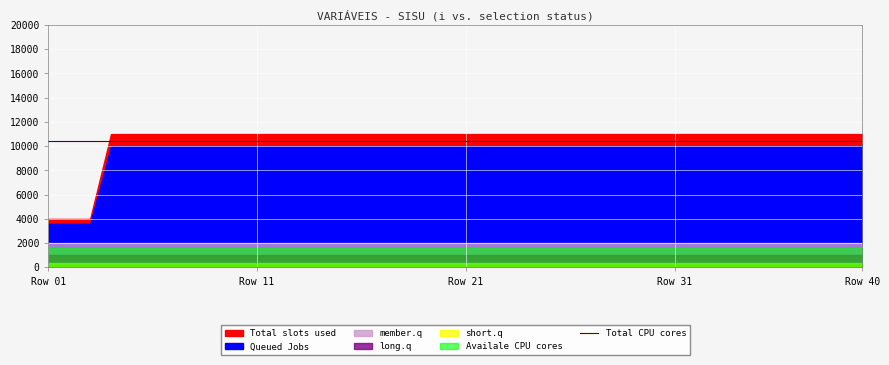

Does the chart display data point markers on the line(s)?

No